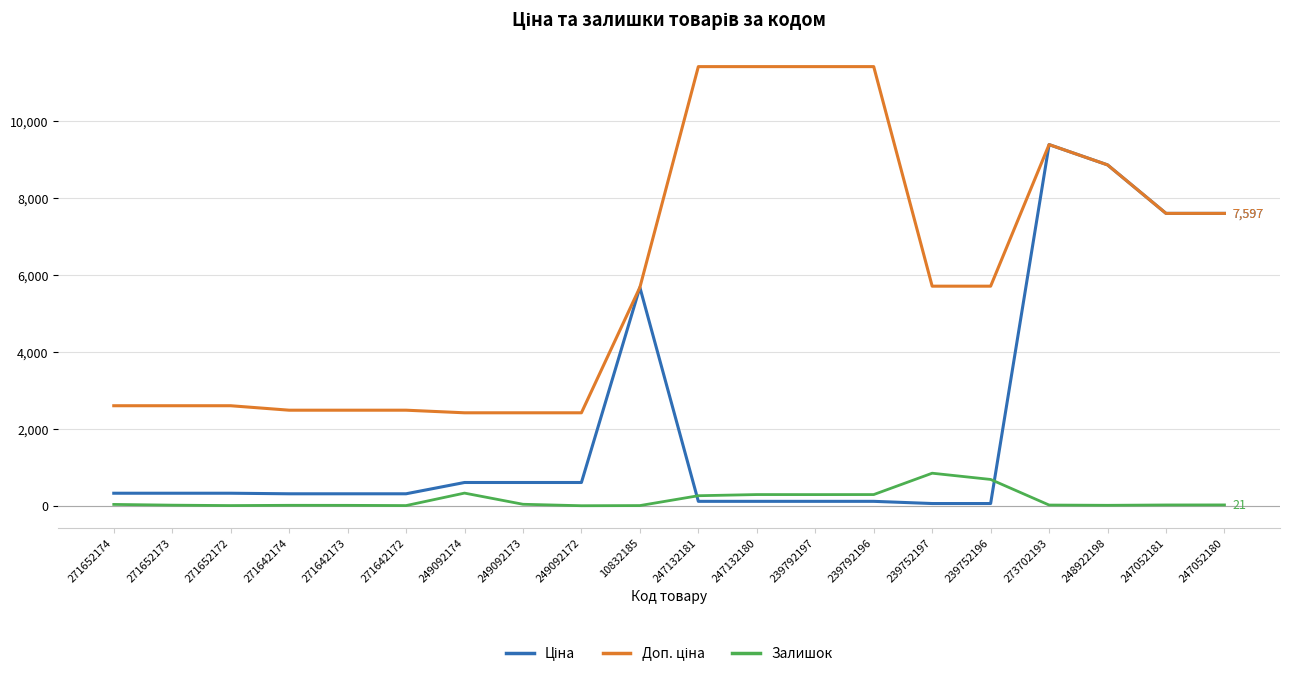

What is the greatest value displayed?

11410.0